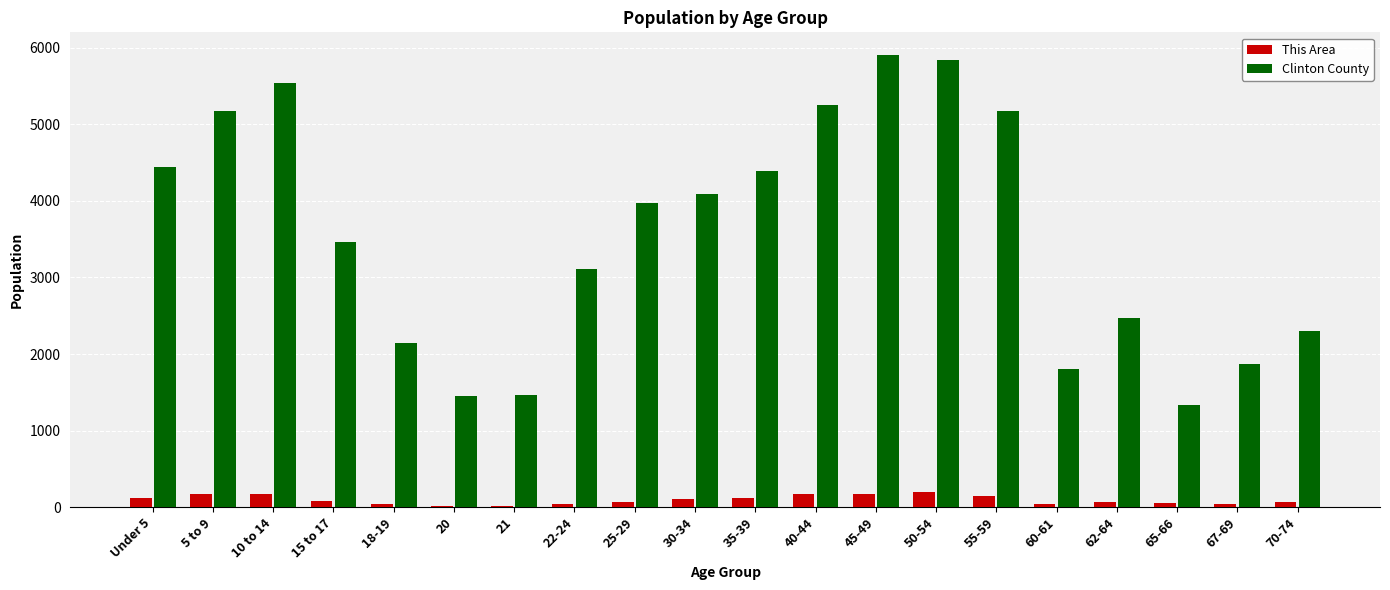

Read the This Area value at 55-59, to the nearest 50.

150